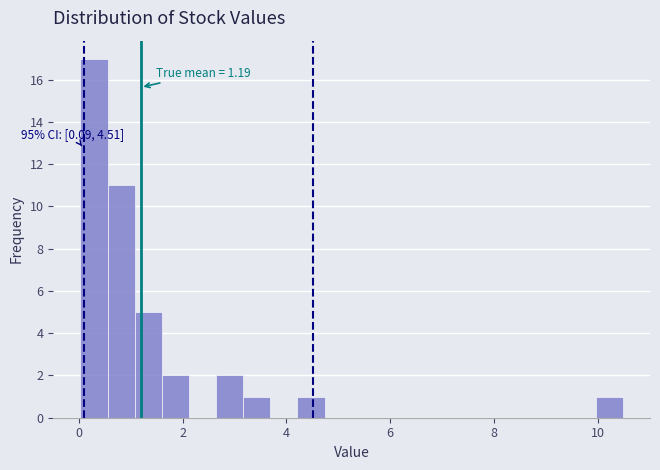

Around what value on the x-axis is the tallest bar? Give the approximate position of its centre, as read against the axis.

0.2